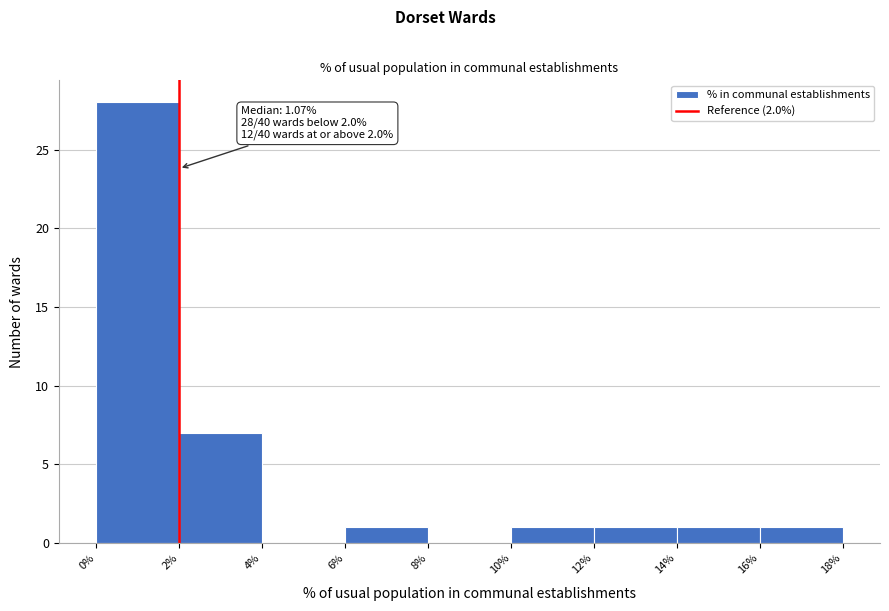

Which range on the x-axis has the tallest bar?

0% to 2%